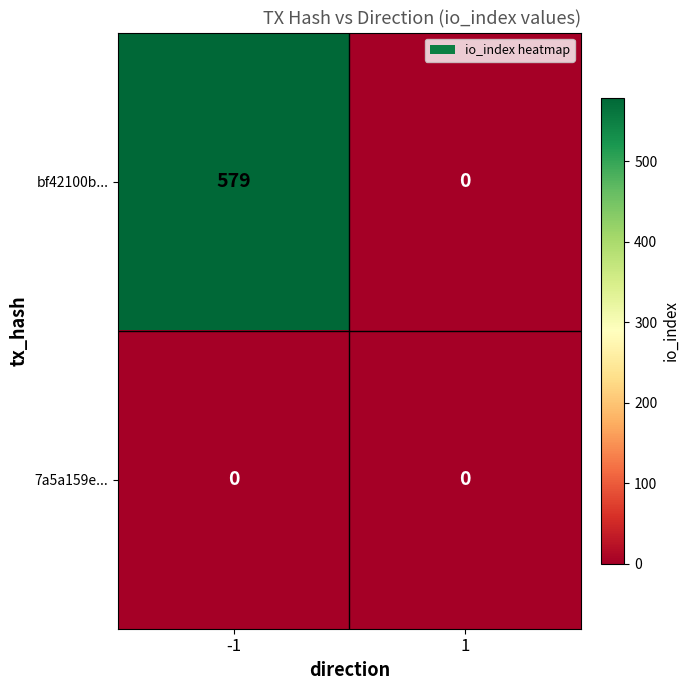

The bf42100b... series shows -404 at 1. True or false?

False